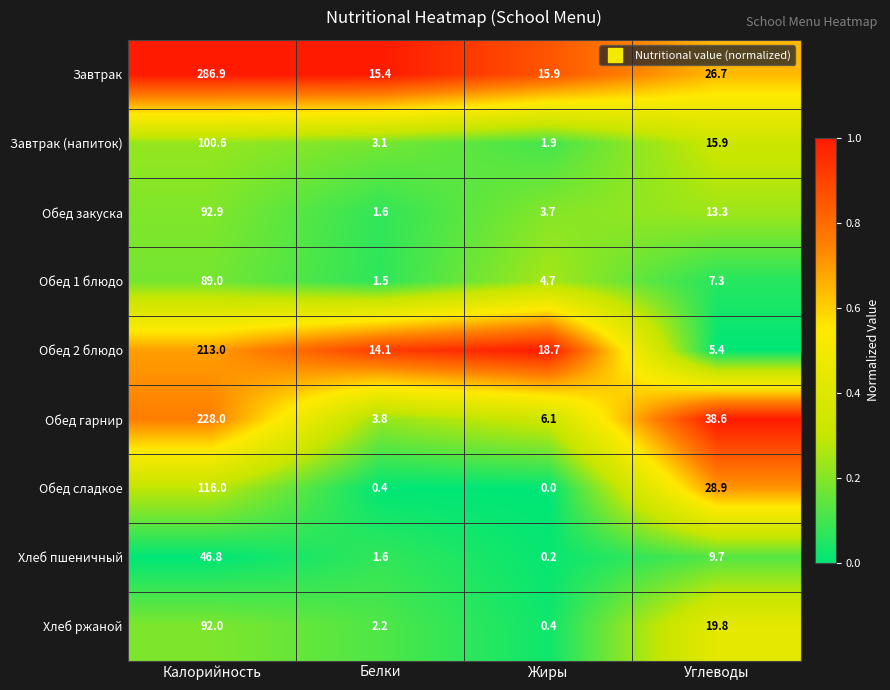

What is the difference between the highest and lowest values at Калорийность?

240.1